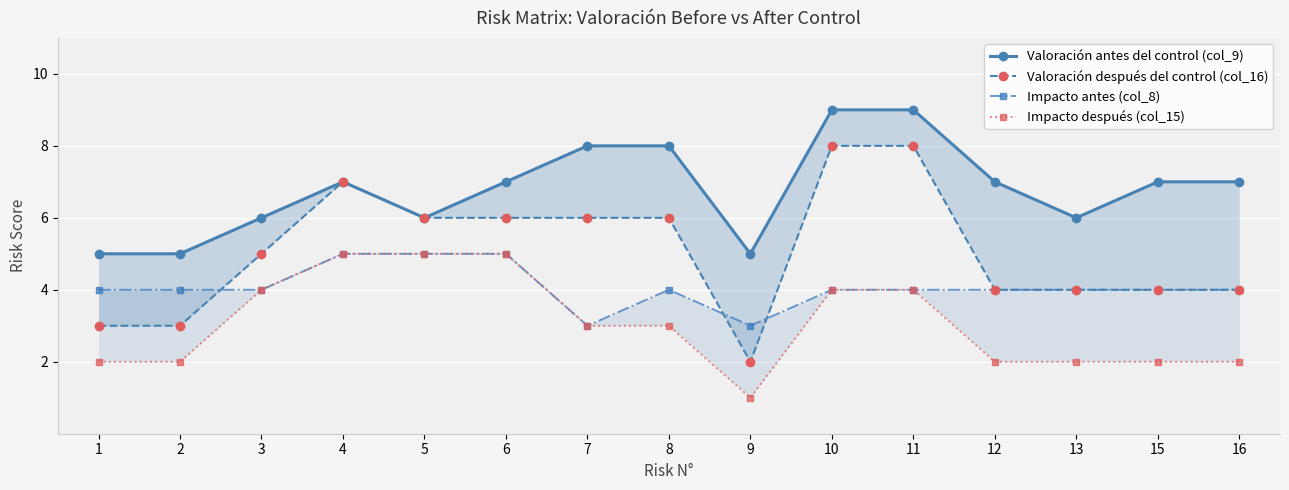

Reading right to left, list all the values displayed in this chart.

Valoración antes del control (col_9): 7	7	6	7	9	9	5	8	8	7	6	7	6	5	5
Valoración después del control (col_16): 4	4	4	4	8	8	2	6	6	6	6	7	5	3	3
Impacto antes (col_8): 4	4	4	4	4	4	3	4	3	5	5	5	4	4	4
Impacto después (col_15): 2	2	2	2	4	4	1	3	3	5	5	5	4	2	2